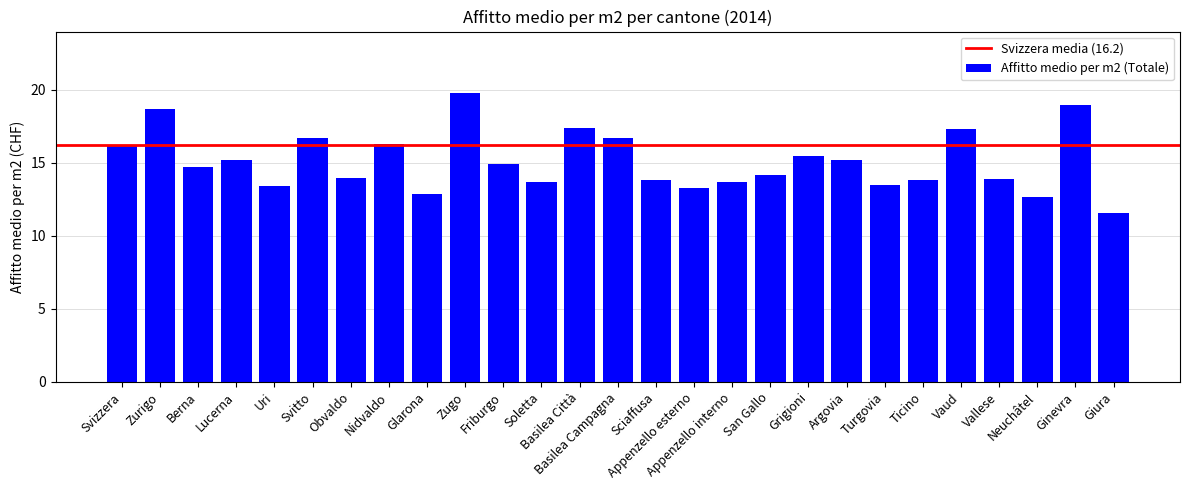

Is it true that the value at Soletta is 13.7?

True